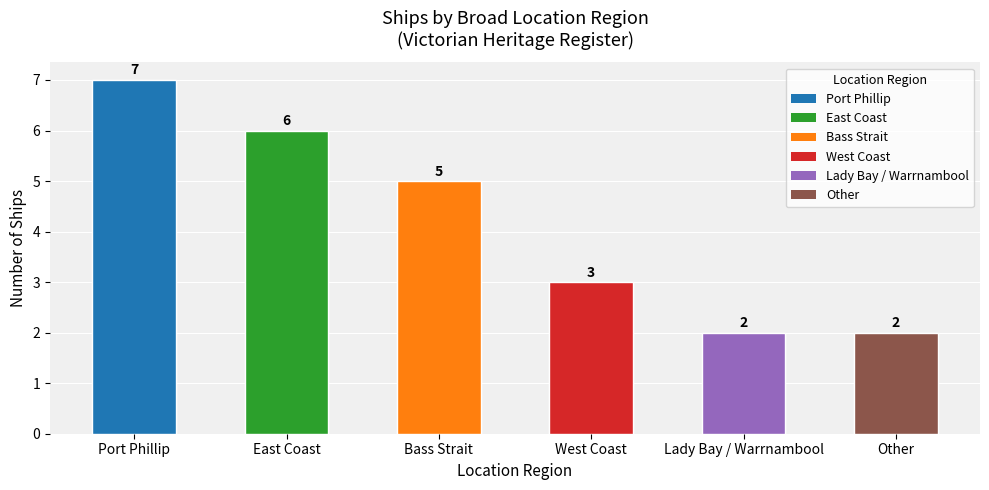

What is the difference between the second highest and minimum values?

4